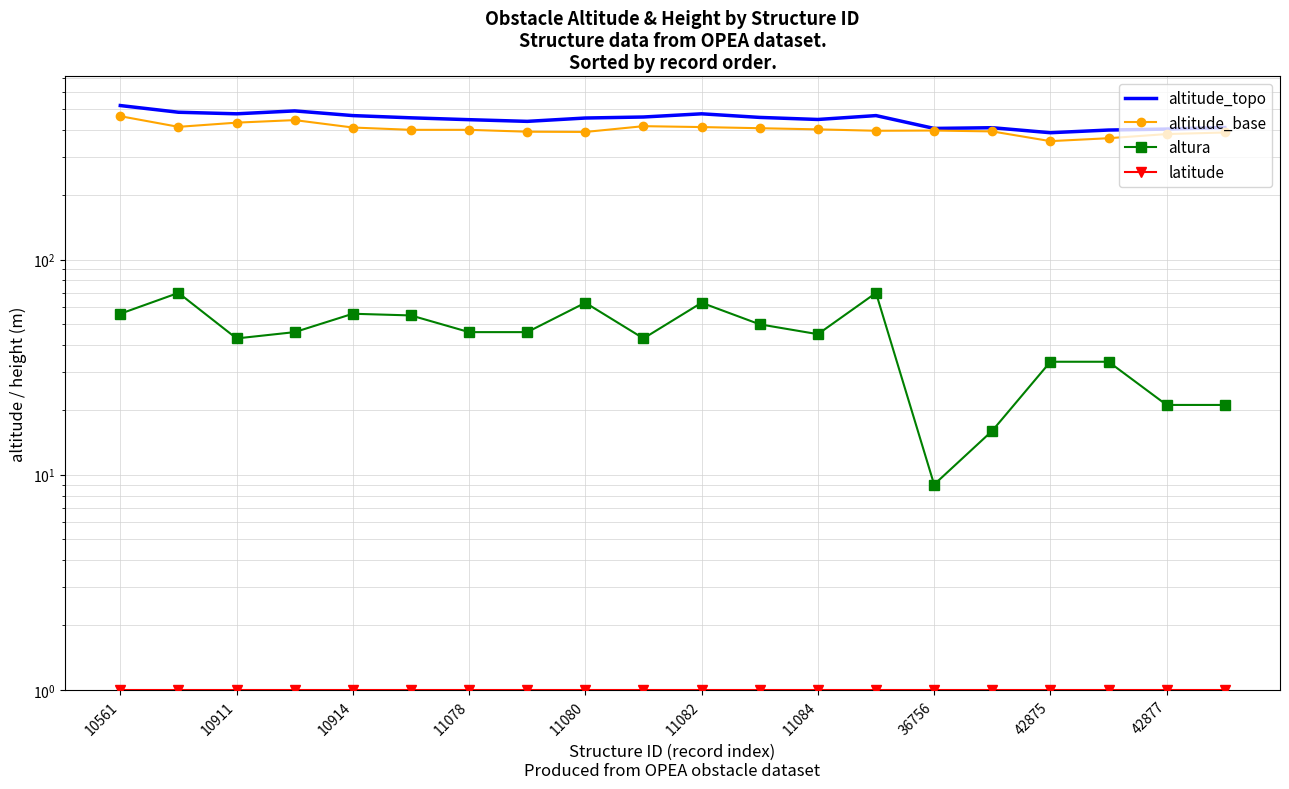

True or false: latitude and altura cross at least once.

False